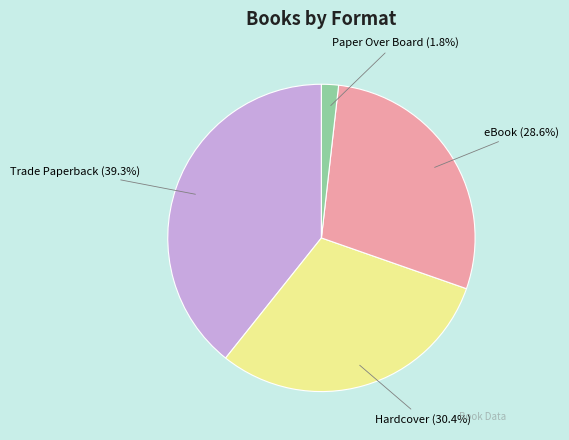

Is it true that eBook is 20% of the pie?

False